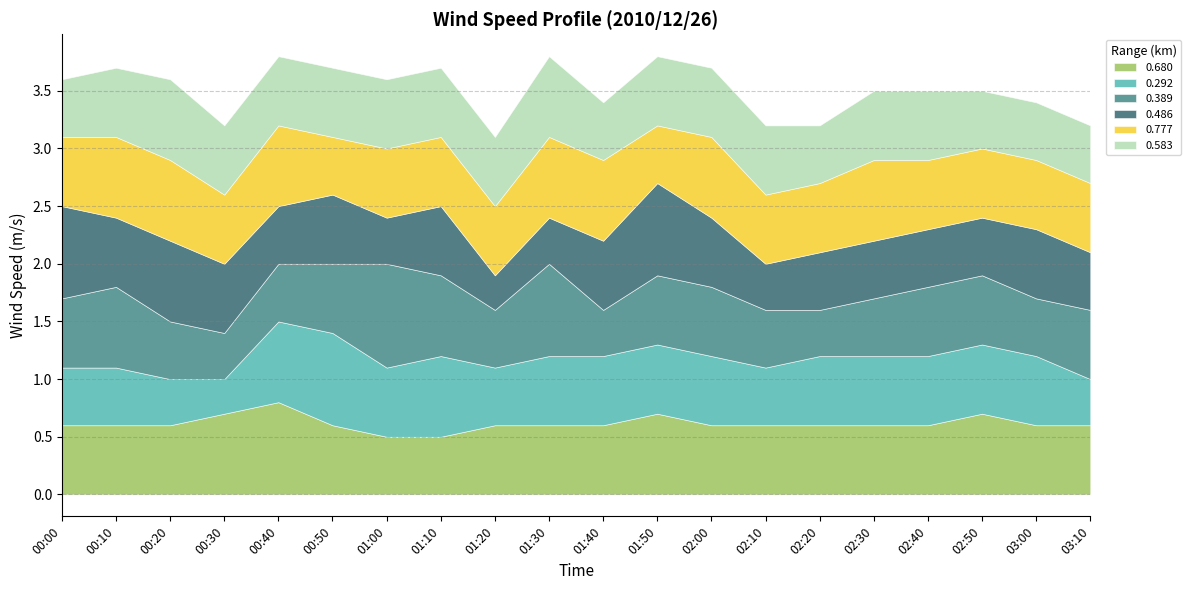

The value of 0.583 at 00:20 is 0.7. True or false?

True